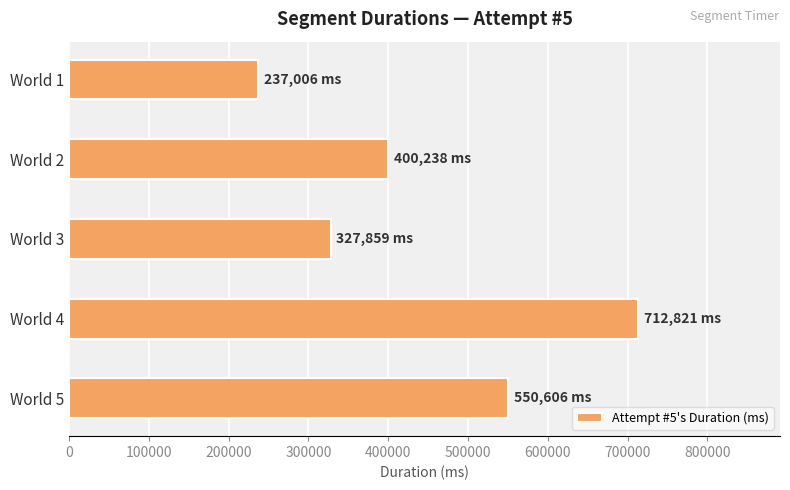

The value at World 2 is 175114. True or false?

False